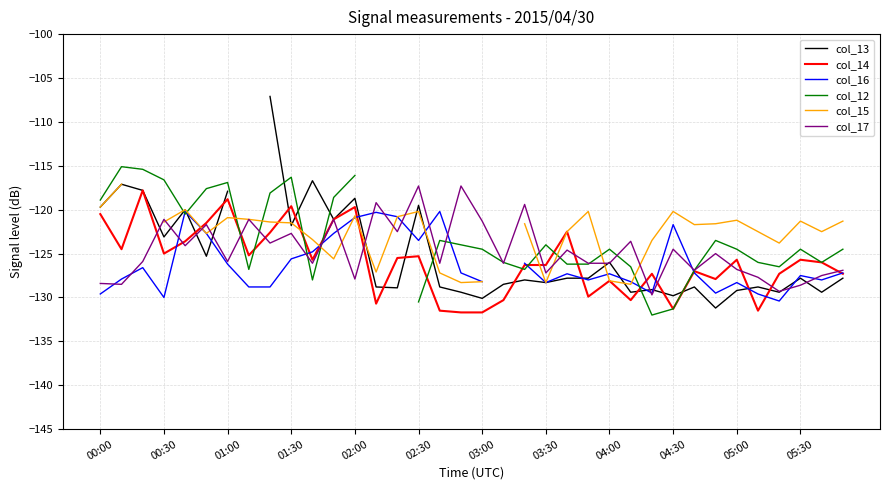

Is the value of col_12 at 28 greater than the value of col_17 at 31?

Yes